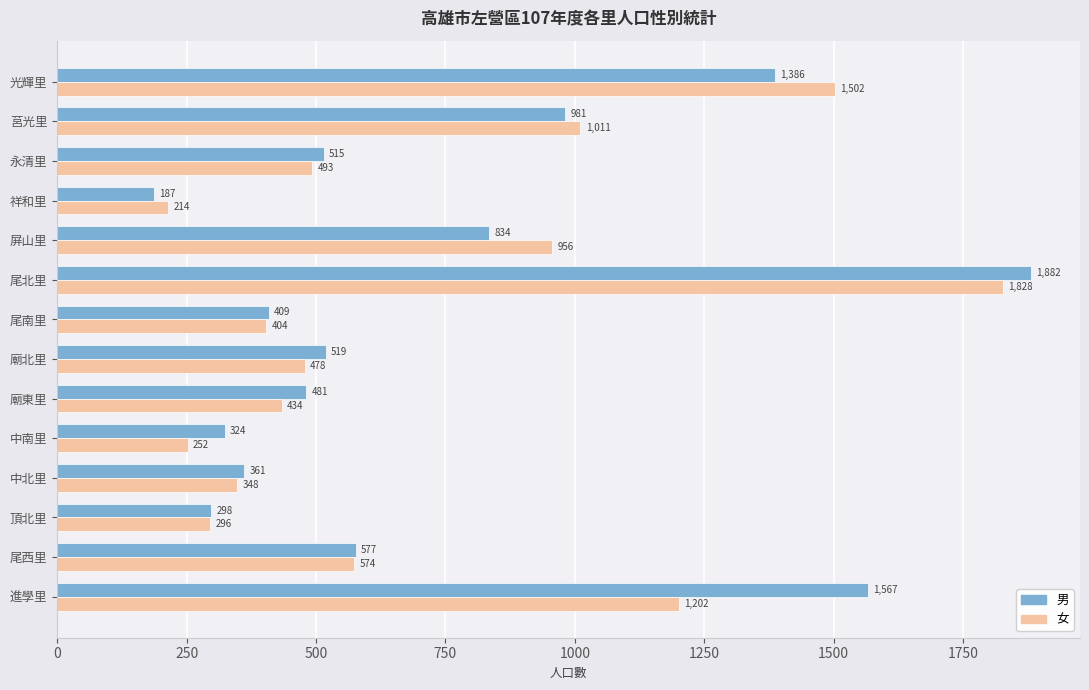

What is the total value across all series at 中北里?

709